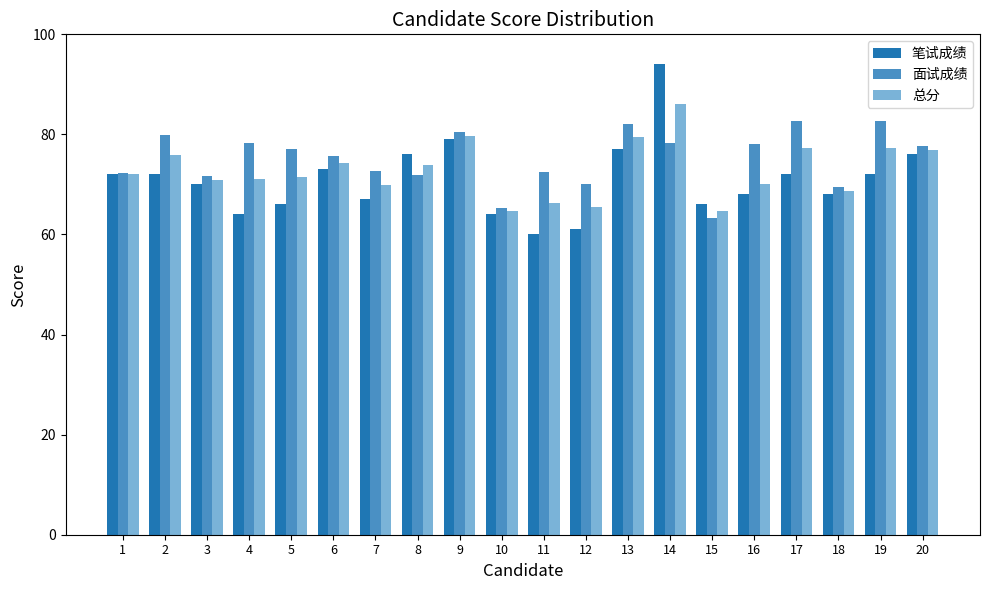

What is the difference between the 笔试成绩 values at 6 and 11?

13.0